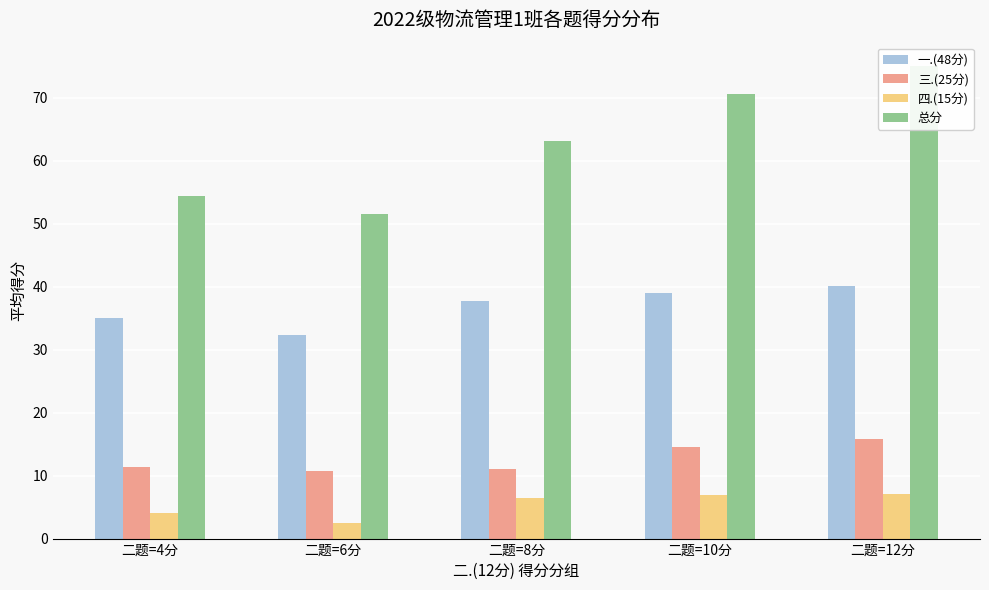

What is the smallest value displayed?

2.4